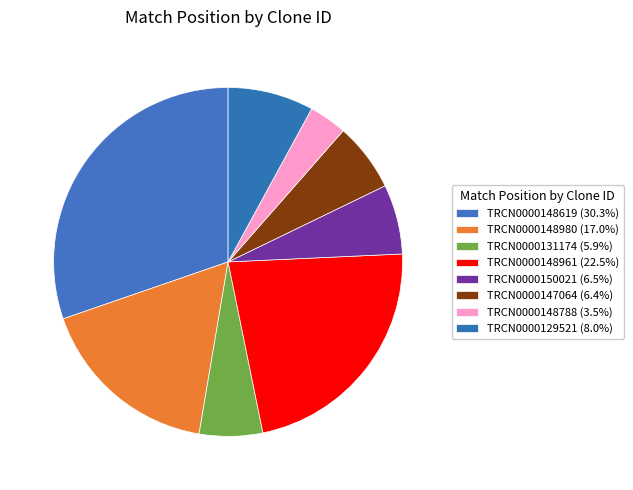

What percentage do TRCN0000131174 and TRCN0000148961 together represent?

28.4%